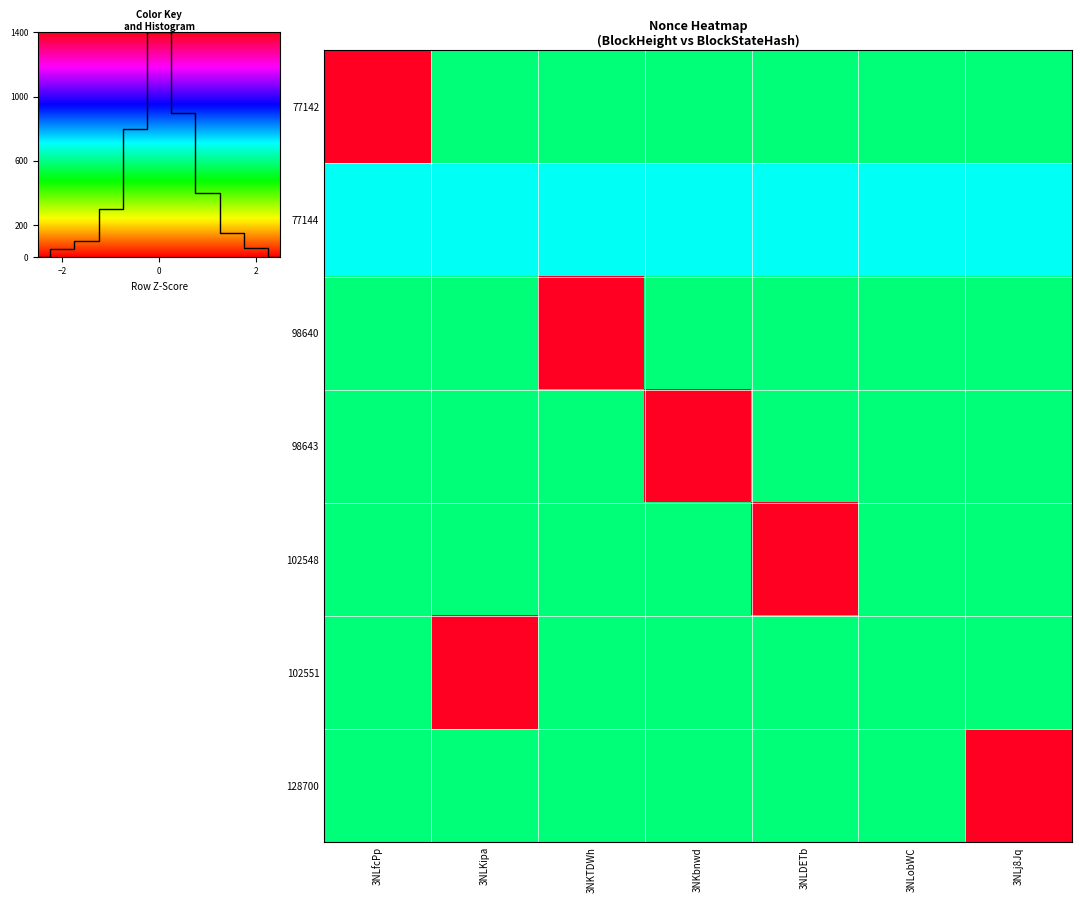

Which category has the lowest value across all series?

3NLfcPp